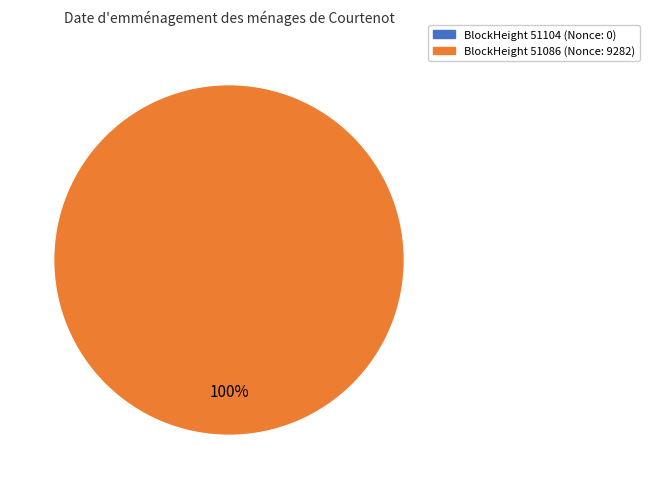

To the nearest percent, what is the average slice percentage?

50%